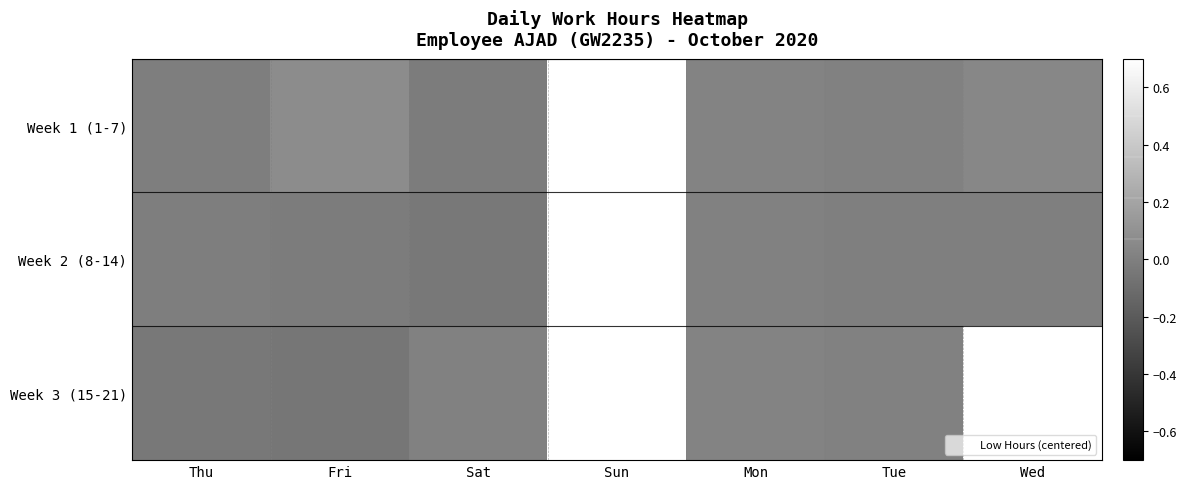

Which series has the largest range (max minus min)?

Week 1 (1-7)